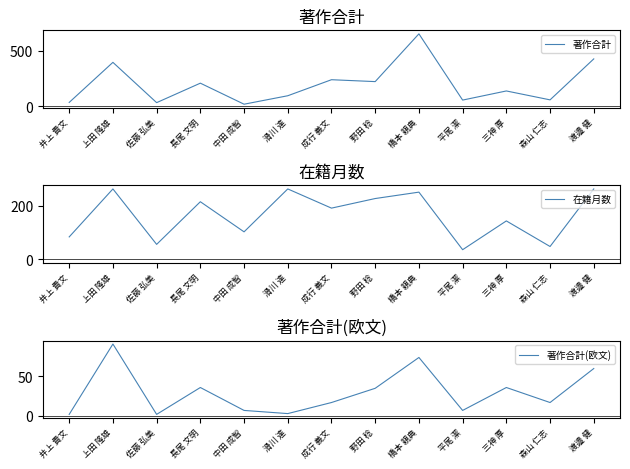

What is the total value across all series at 渡邉 健?

750